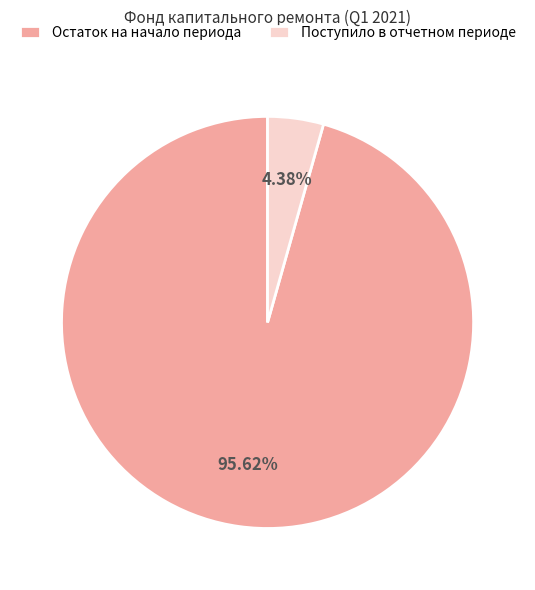

Combined, do Остаток на начало периода and Поступило в отчетном периоде account for over 50%?

Yes